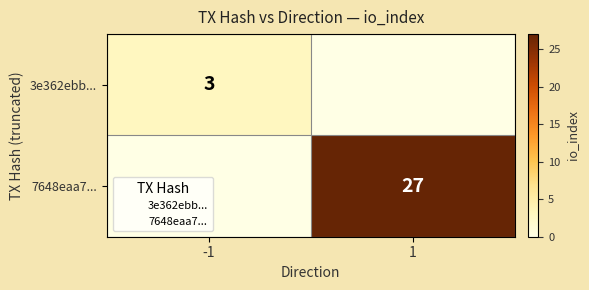

At which label is 3e362ebb... closest to 0?

-1